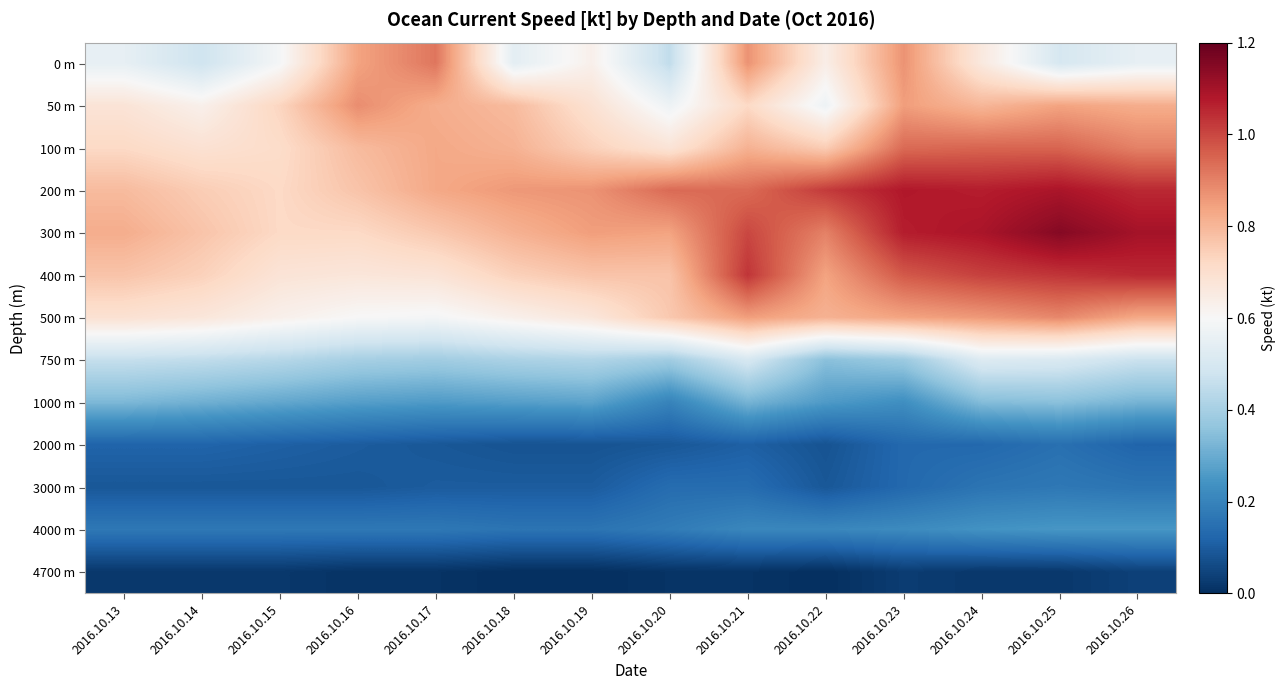

Reading left to right, what are all the values shown in this chart?

0 m: 2016.10.13=0.6	2016.10.14=0.5	2016.10.15=0.6	2016.10.16=0.8	2016.10.17=0.9	2016.10.18=0.5	2016.10.19=0.6	2016.10.20=0.5	2016.10.21=0.9	2016.10.22=0.6	2016.10.23=0.9	2016.10.24=0.7	2016.10.25=0.5	2016.10.26=0.6
50 m: 2016.10.13=0.7	2016.10.14=0.6	2016.10.15=0.7	2016.10.16=0.9	2016.10.17=0.8	2016.10.18=0.8	2016.10.19=0.7	2016.10.20=0.6	2016.10.21=0.7	2016.10.22=0.6	2016.10.23=0.8	2016.10.24=0.8	2016.10.25=0.8	2016.10.26=0.8
100 m: 2016.10.13=0.7	2016.10.14=0.7	2016.10.15=0.7	2016.10.16=0.8	2016.10.17=0.8	2016.10.18=0.8	2016.10.19=0.7	2016.10.20=0.7	2016.10.21=0.8	2016.10.22=0.8	2016.10.23=0.9	2016.10.24=0.9	2016.10.25=0.9	2016.10.26=0.9
200 m: 2016.10.13=0.8	2016.10.14=0.8	2016.10.15=0.7	2016.10.16=0.8	2016.10.17=0.8	2016.10.18=0.9	2016.10.19=0.9	2016.10.20=0.9	2016.10.21=0.9	2016.10.22=1.0	2016.10.23=1.1	2016.10.24=1.1	2016.10.25=1.1	2016.10.26=1.1
300 m: 2016.10.13=0.8	2016.10.14=0.8	2016.10.15=0.7	2016.10.16=0.7	2016.10.17=0.8	2016.10.18=0.8	2016.10.19=0.8	2016.10.20=0.8	2016.10.21=1.0	2016.10.22=0.9	2016.10.23=1.1	2016.10.24=1.1	2016.10.25=1.1	2016.10.26=1.1
400 m: 2016.10.13=0.8	2016.10.14=0.7	2016.10.15=0.7	2016.10.16=0.7	2016.10.17=0.7	2016.10.18=0.7	2016.10.19=0.8	2016.10.20=0.8	2016.10.21=1.0	2016.10.22=0.8	2016.10.23=1.0	2016.10.24=1.0	2016.10.25=1.0	2016.10.26=1.1
500 m: 2016.10.13=0.7	2016.10.14=0.7	2016.10.15=0.6	2016.10.16=0.6	2016.10.17=0.6	2016.10.18=0.6	2016.10.19=0.7	2016.10.20=0.8	2016.10.21=0.8	2016.10.22=0.8	2016.10.23=0.8	2016.10.24=0.9	2016.10.25=0.9	2016.10.26=0.8
750 m: 2016.10.13=0.5	2016.10.14=0.5	2016.10.15=0.4	2016.10.16=0.4	2016.10.17=0.4	2016.10.18=0.4	2016.10.19=0.4	2016.10.20=0.4	2016.10.21=0.5	2016.10.22=0.3	2016.10.23=0.4	2016.10.24=0.5	2016.10.25=0.5	2016.10.26=0.5
1000 m: 2016.10.13=0.3	2016.10.14=0.3	2016.10.15=0.3	2016.10.16=0.3	2016.10.17=0.3	2016.10.18=0.3	2016.10.19=0.3	2016.10.20=0.2	2016.10.21=0.3	2016.10.22=0.3	2016.10.23=0.2	2016.10.24=0.3	2016.10.25=0.3	2016.10.26=0.3
2000 m: 2016.10.13=0.1	2016.10.14=0.1	2016.10.15=0.1	2016.10.16=0.1	2016.10.17=0.1	2016.10.18=0.1	2016.10.19=0.1	2016.10.20=0.1	2016.10.21=0.1	2016.10.22=0.1	2016.10.23=0.1	2016.10.24=0.1	2016.10.25=0.1	2016.10.26=0.1
3000 m: 2016.10.13=0.1	2016.10.14=0.1	2016.10.15=0.1	2016.10.16=0.1	2016.10.17=0.1	2016.10.18=0.1	2016.10.19=0.1	2016.10.20=0.1	2016.10.21=0.1	2016.10.22=0.1	2016.10.23=0.1	2016.10.24=0.2	2016.10.25=0.2	2016.10.26=0.2
4000 m: 2016.10.13=0.2	2016.10.14=0.2	2016.10.15=0.2	2016.10.16=0.2	2016.10.17=0.2	2016.10.18=0.2	2016.10.19=0.2	2016.10.20=0.2	2016.10.21=0.2	2016.10.22=0.2	2016.10.23=0.2	2016.10.24=0.2	2016.10.25=0.2	2016.10.26=0.2
4700 m: 2016.10.13=0.0	2016.10.14=0.0	2016.10.15=0.0	2016.10.16=0.0	2016.10.17=0.0	2016.10.18=0.0	2016.10.19=0.0	2016.10.20=0.0	2016.10.21=0.0	2016.10.22=0.0	2016.10.23=0.0	2016.10.24=0.0	2016.10.25=0.0	2016.10.26=0.0